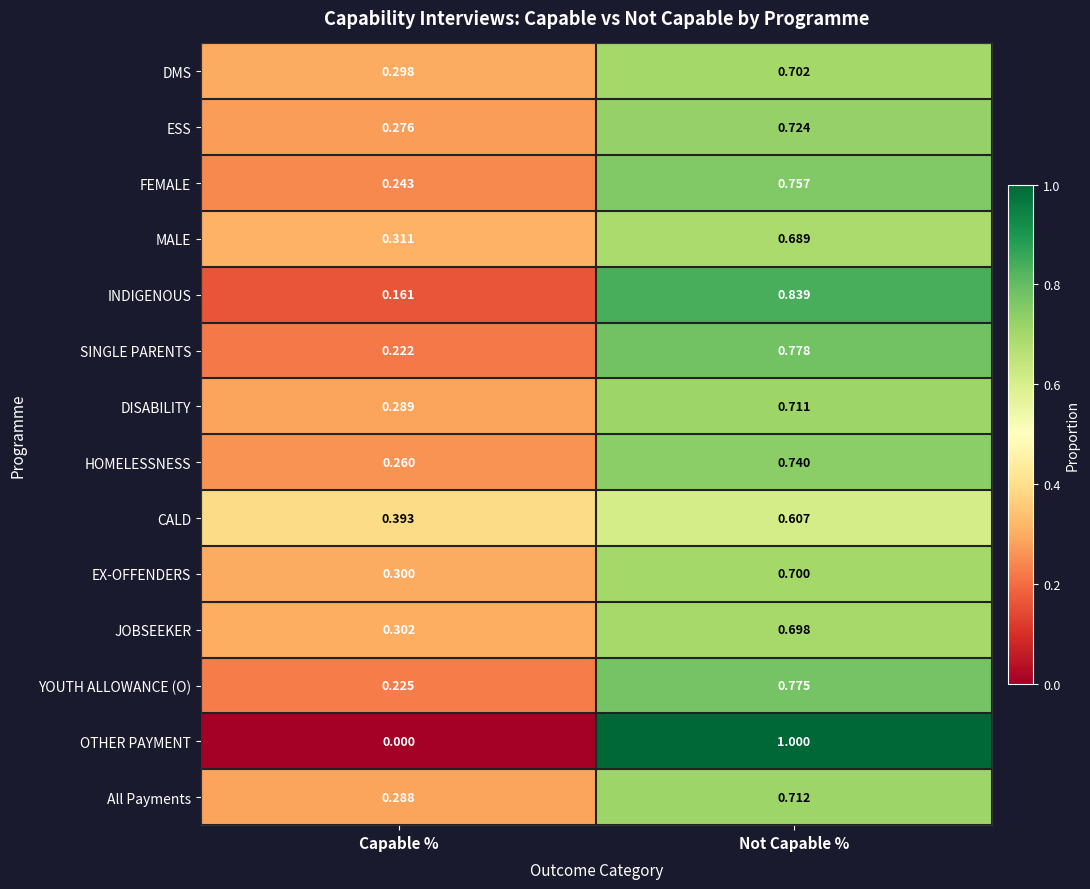

At Capable %, list the series in order from smallest to largest.

OTHER PAYMENT, INDIGENOUS, SINGLE PARENTS, YOUTH ALLOWANCE (O), FEMALE, HOMELESSNESS, ESS, All Payments, DISABILITY, DMS, EX-OFFENDERS, JOBSEEKER, MALE, CALD